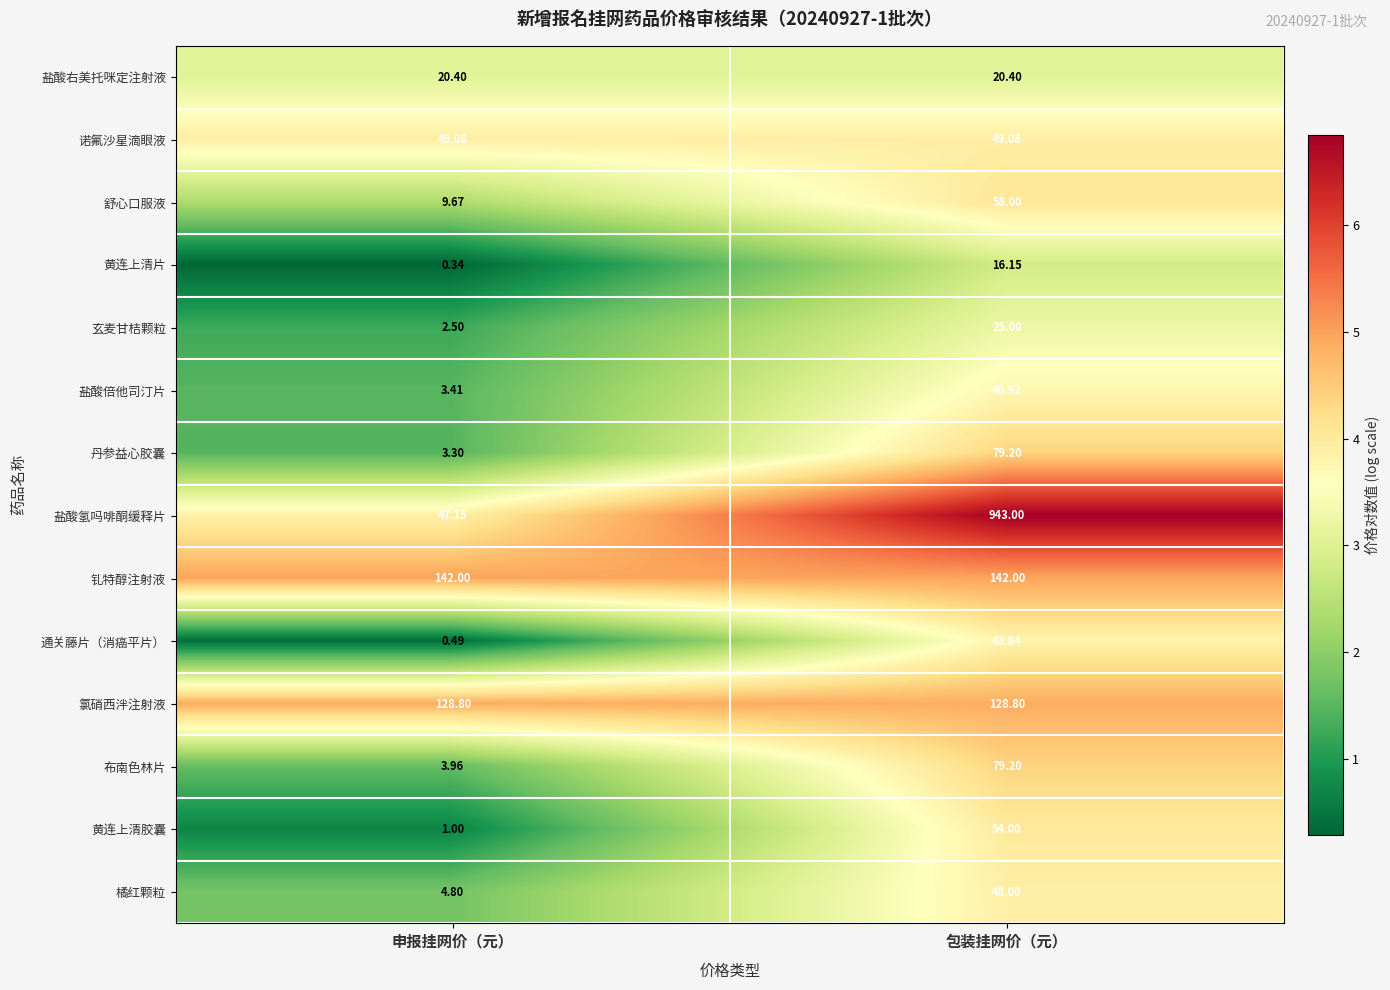

Which series has the largest total across all categories?

盐酸氢吗啡酮缓释片